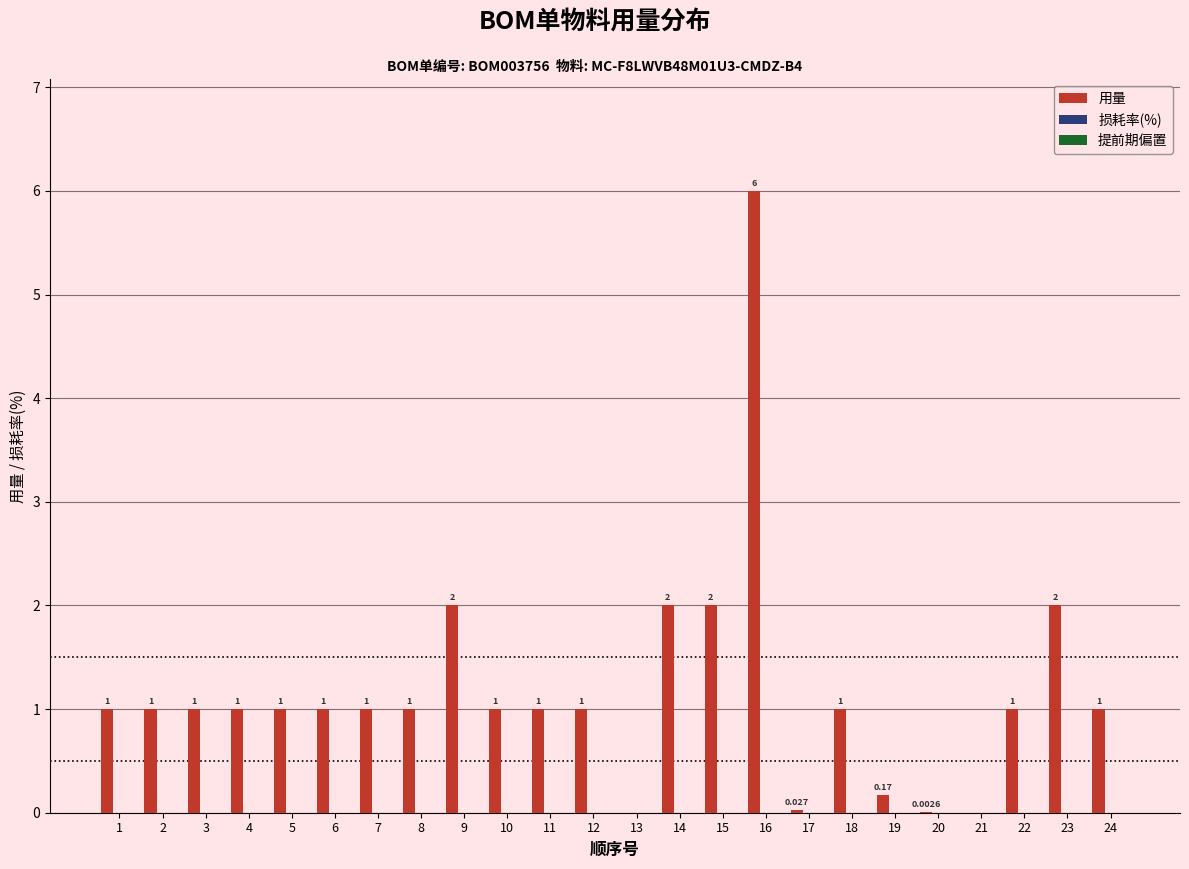

How many categories are shown in the chart?

24